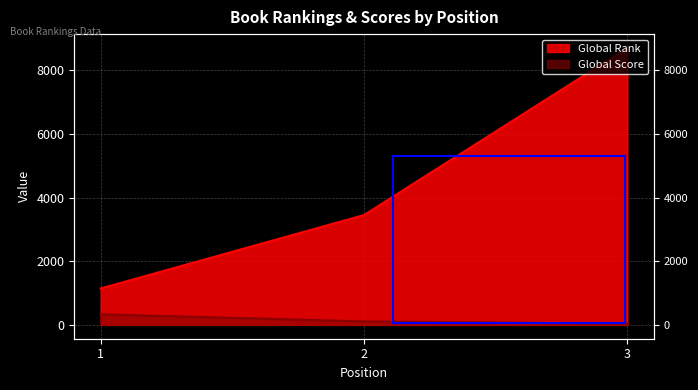

Read the Global Rank value at 3.

8699